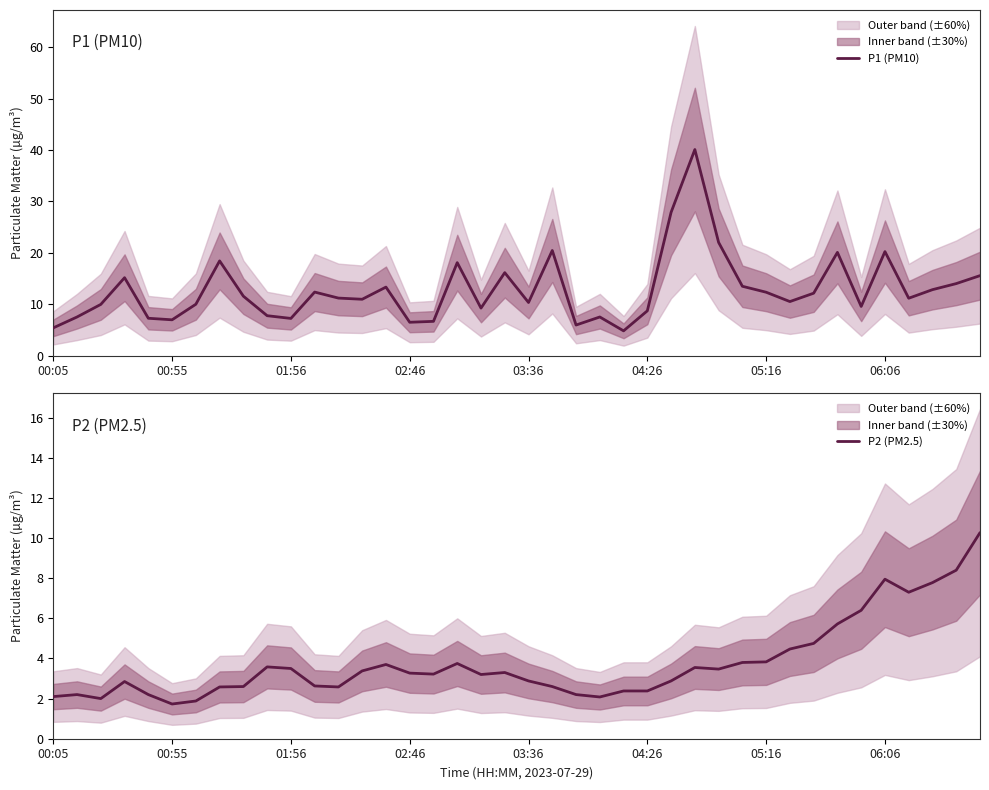

What is the difference between the maximum and second lowest values in the P2 (PM2.5) series?

8.4